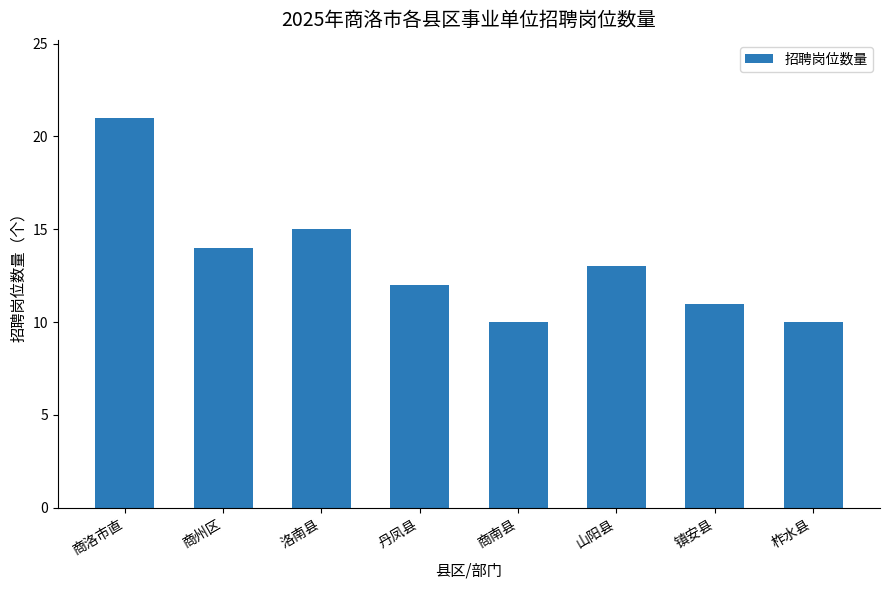

Are the bars horizontal?

No